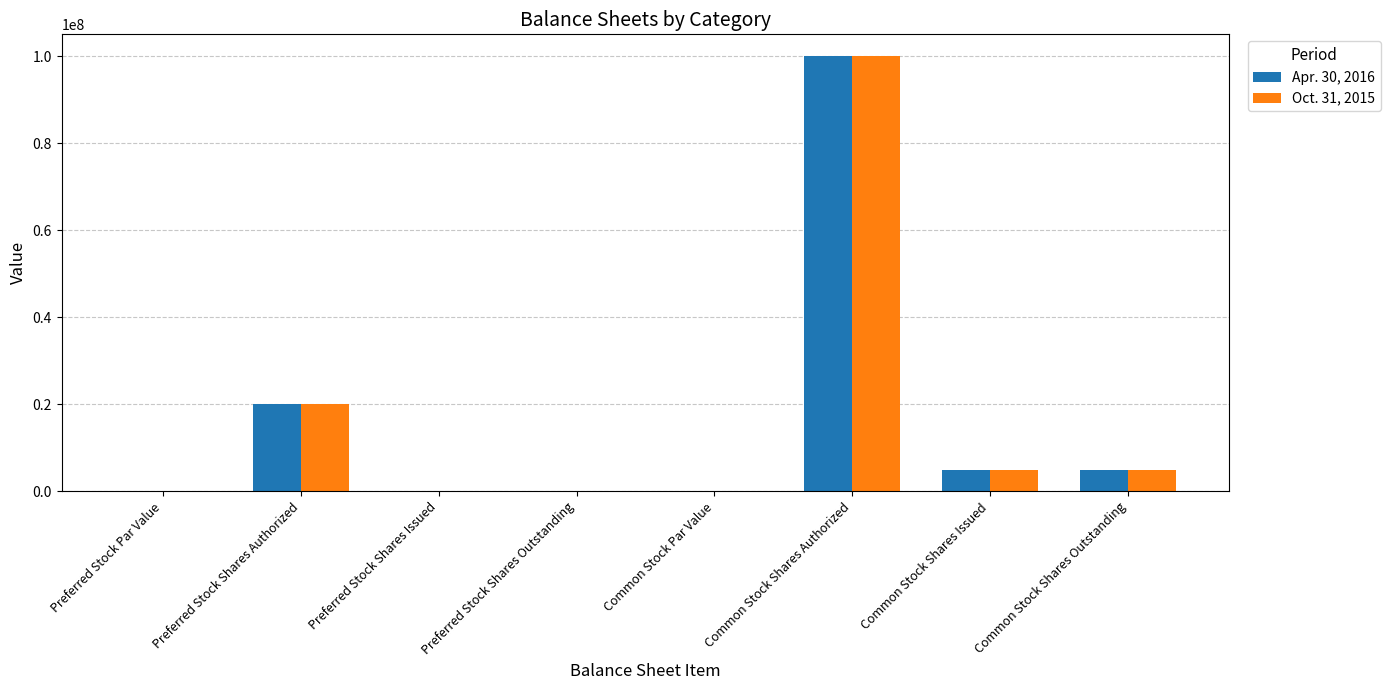

Which category has the highest value across all series?

Common Stock Shares Authorized